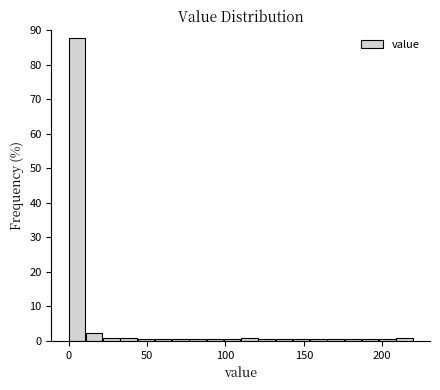

Around what value on the x-axis is the tallest bar? Give the approximate position of its centre, as read against the axis.

5